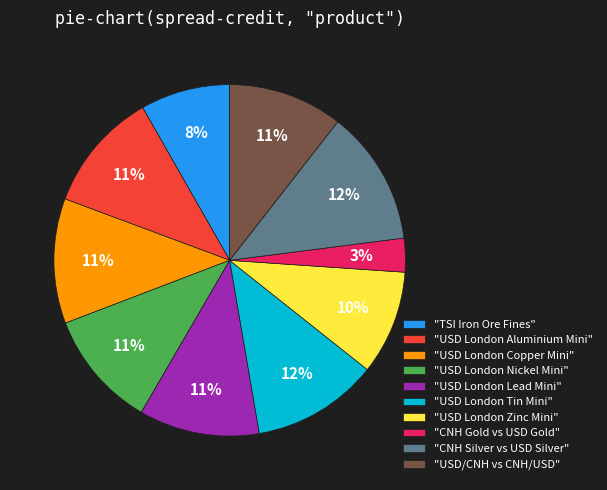

To the nearest percent, what portion does "USD London Nickel Mini" represent?

11%